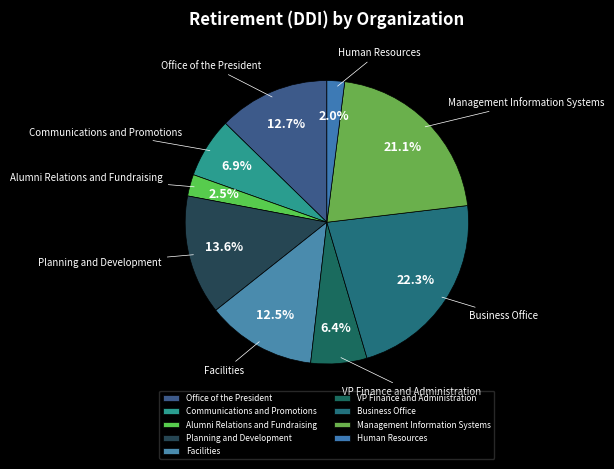

Does any single category account for the majority?

No